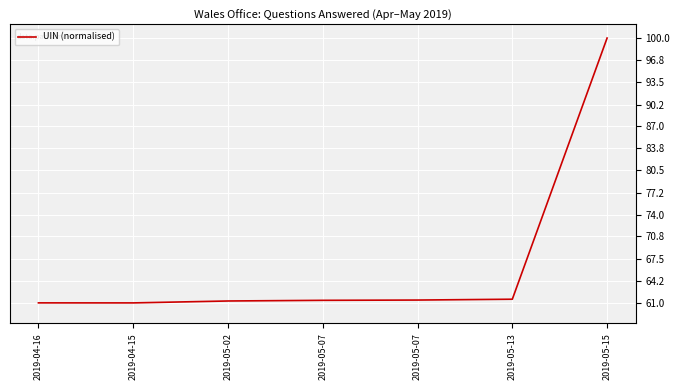

What is the minimum value shown in the chart?

61.0